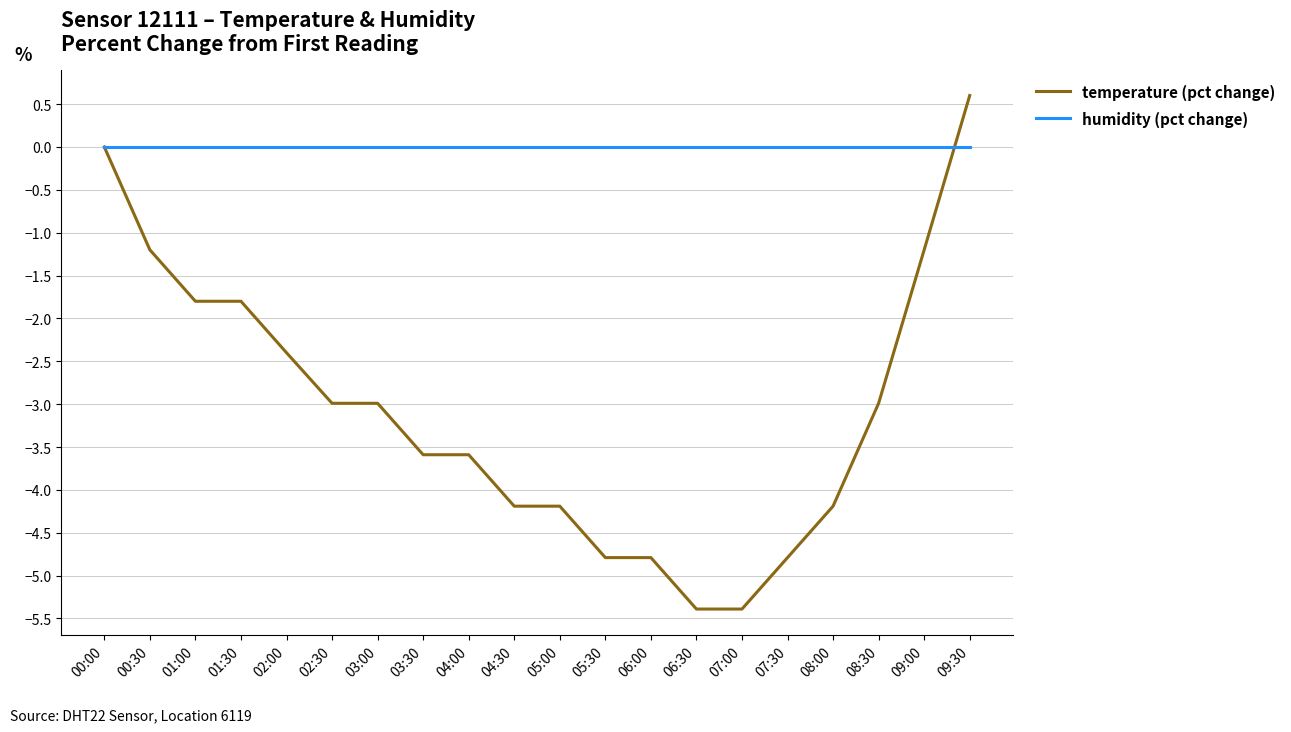

What position from the left is 01:30?

4